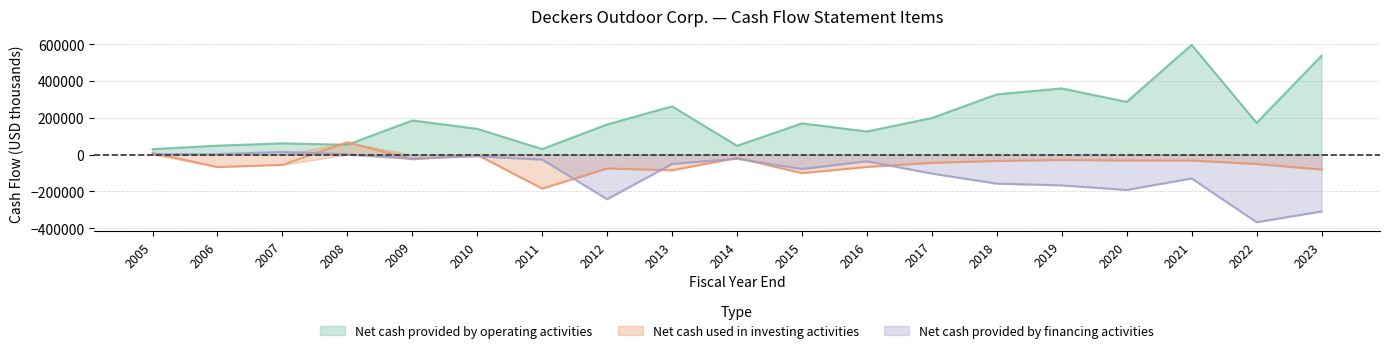

Which series has the widest spread of values?

Net cash provided by operating activities